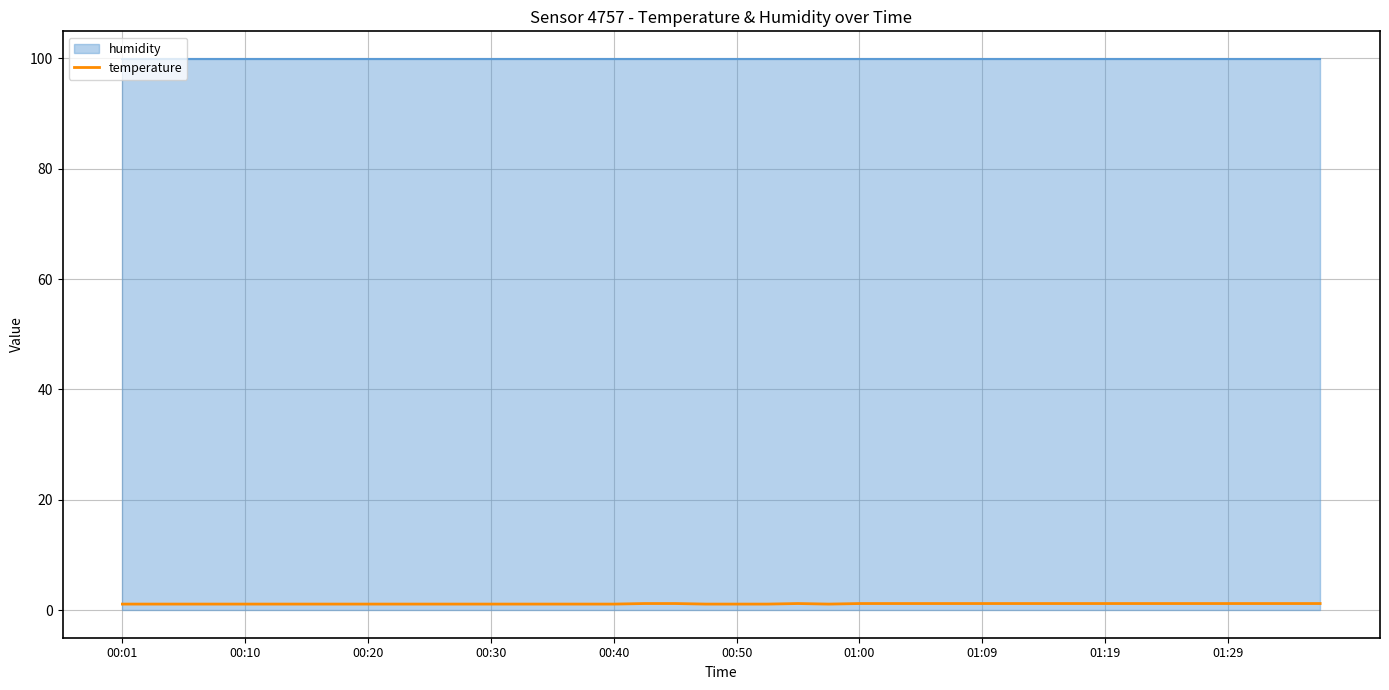

At which label is the value closest to 1?

00:01